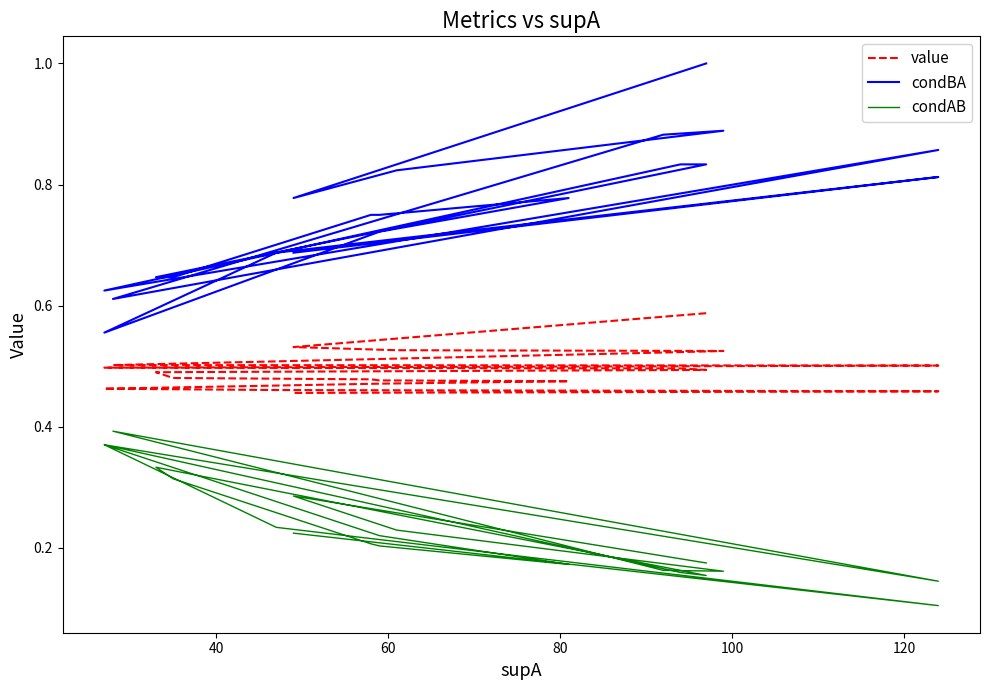

True or false: condBA and condAB cross at least once.

False